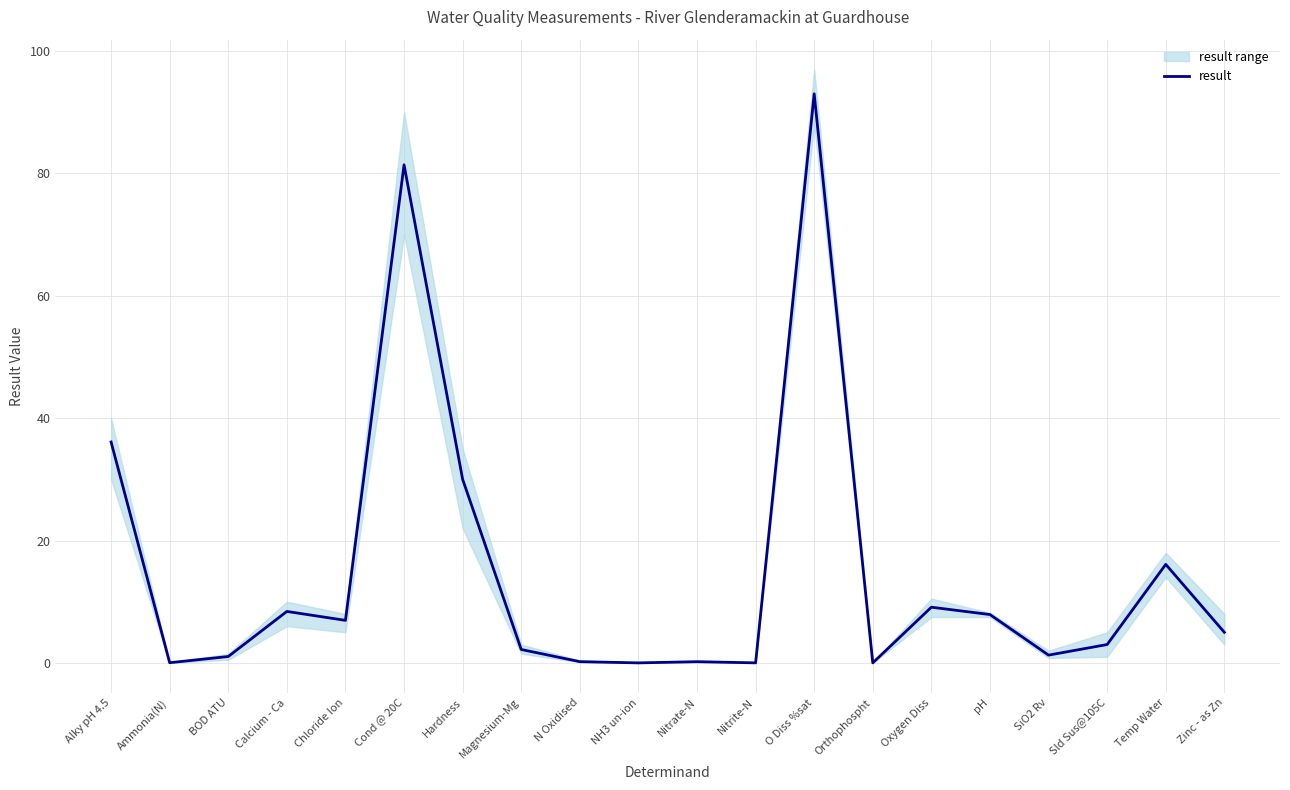

What is the approximate value at SiO2 Rv?

1.3